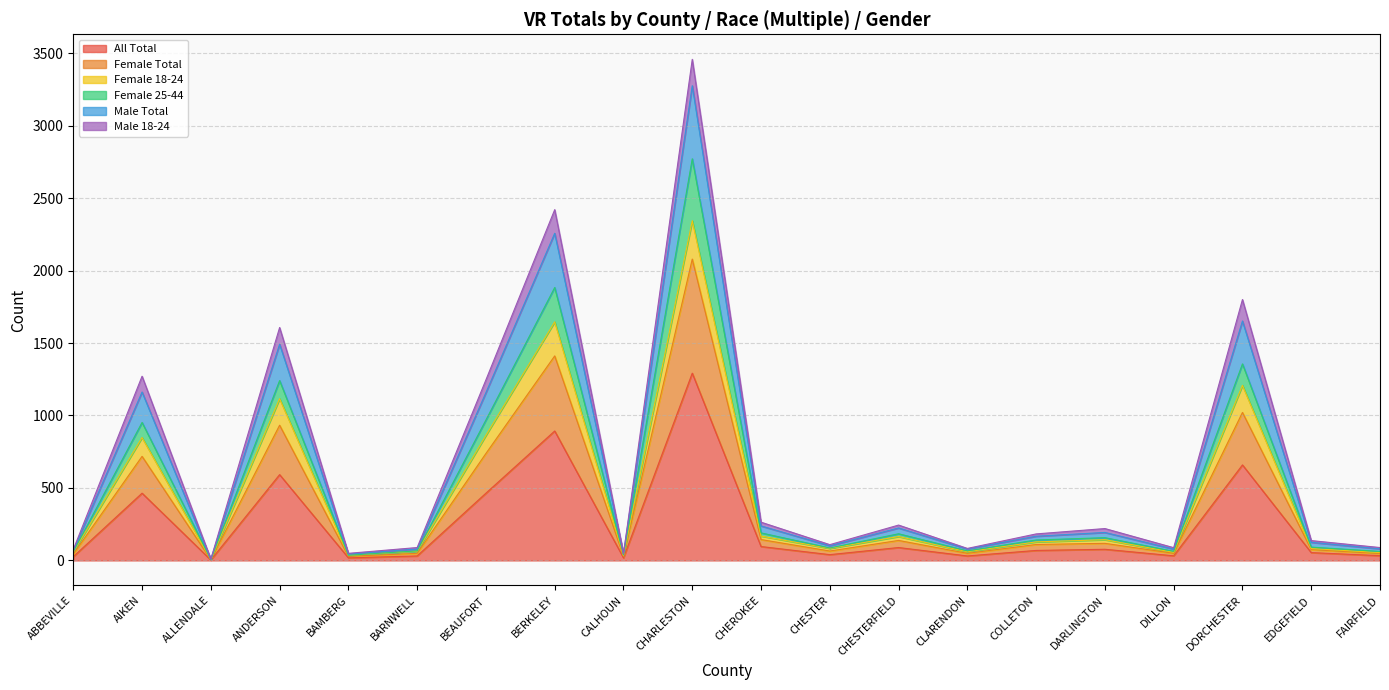

In All Total, how many points are higher than both neighbors (excluding endpoints)?

7